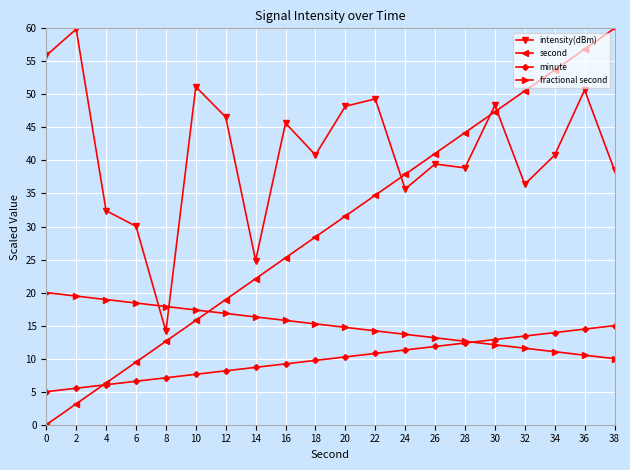

Does the chart have visible grid lines?

Yes